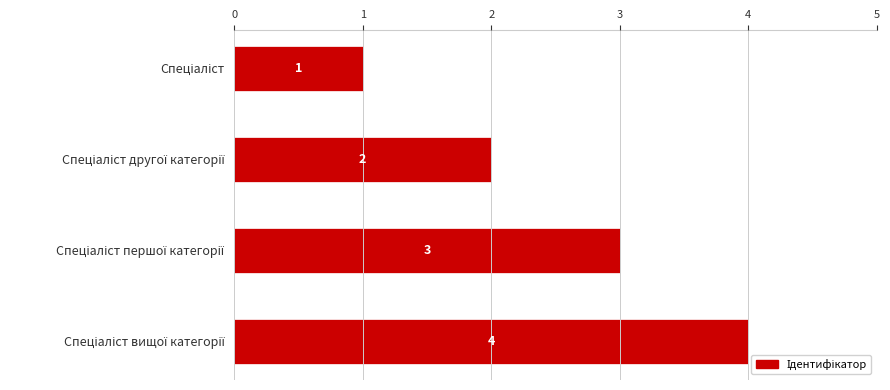

What is the value of the 2nd bar from the top?

2